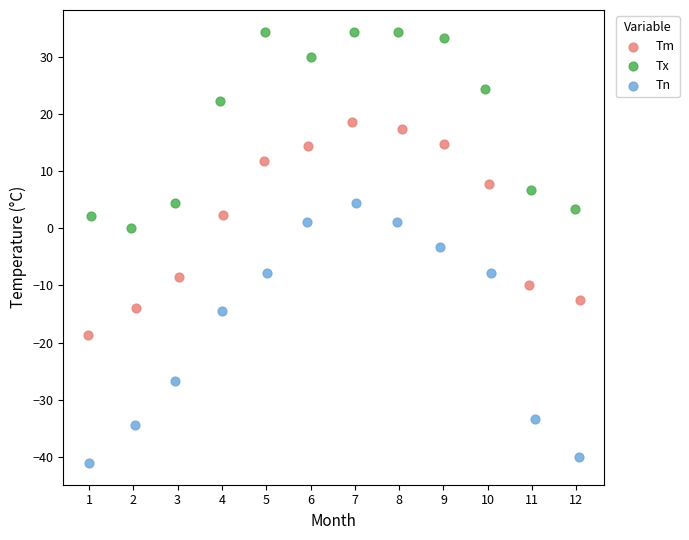

What are all the series names shown in the legend?

Tm, Tx, Tn